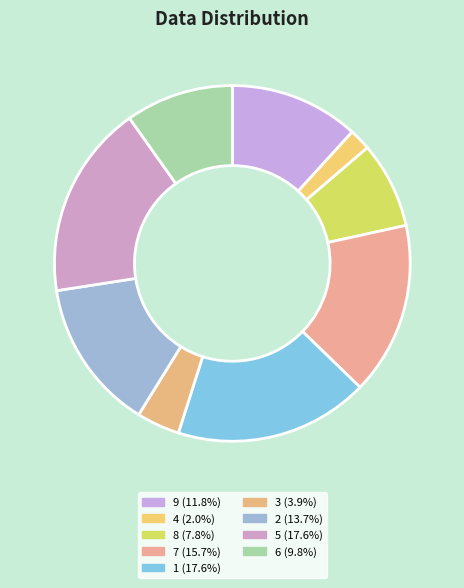

How many segments does this pie chart have?

9